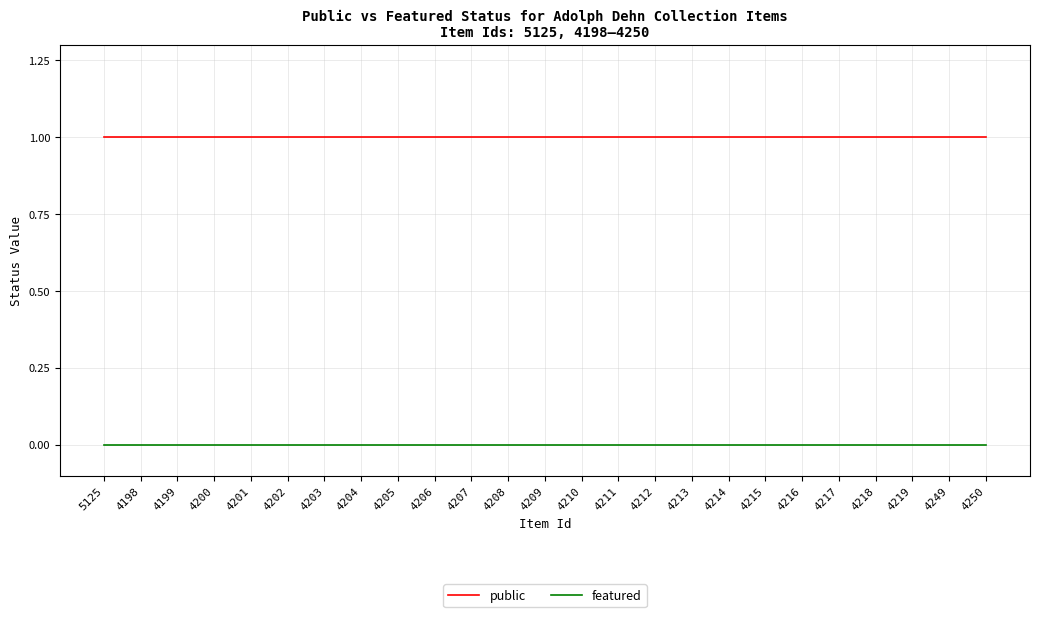

Does the chart display data point markers on the line(s)?

No